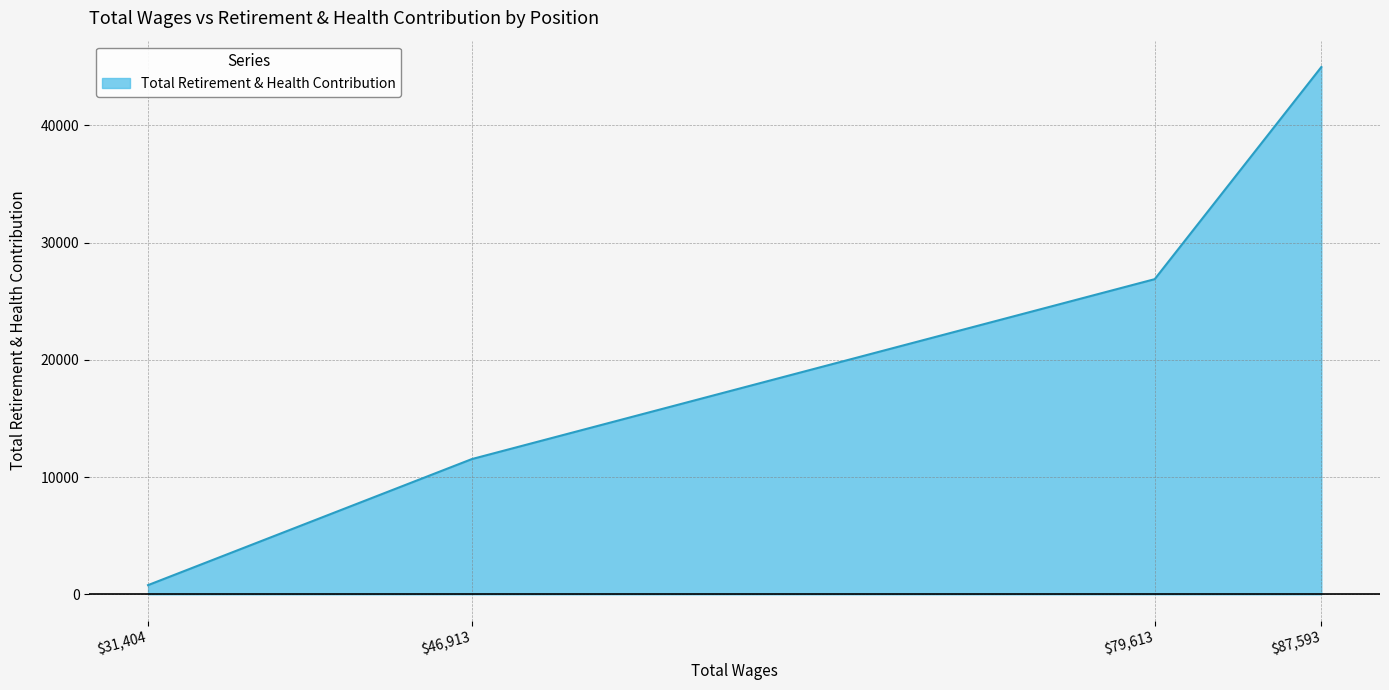

What is the difference between the second highest and second lowest values?

15344